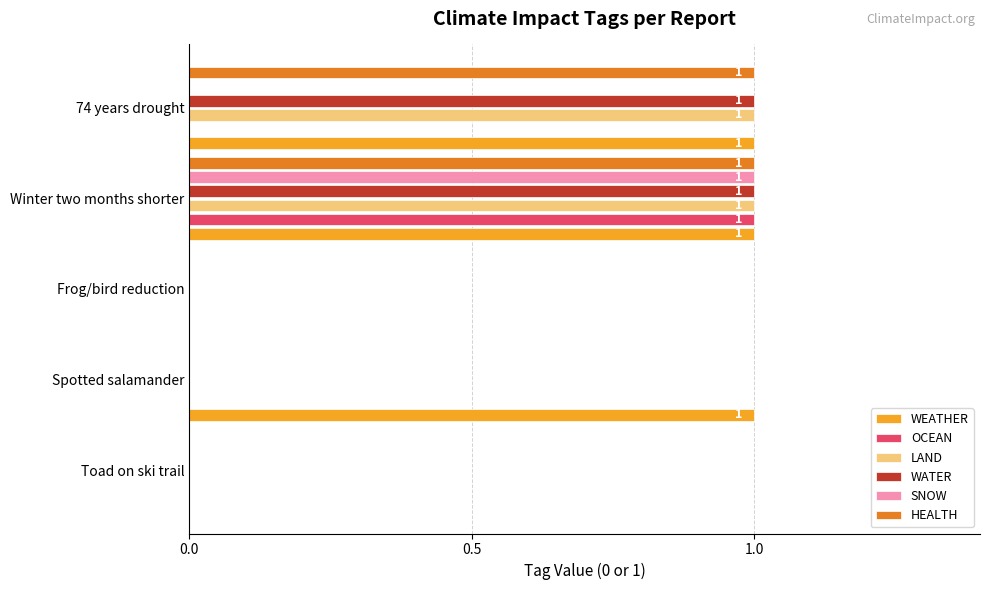

At which category is the sum across all series the highest?

Winter two months shorter